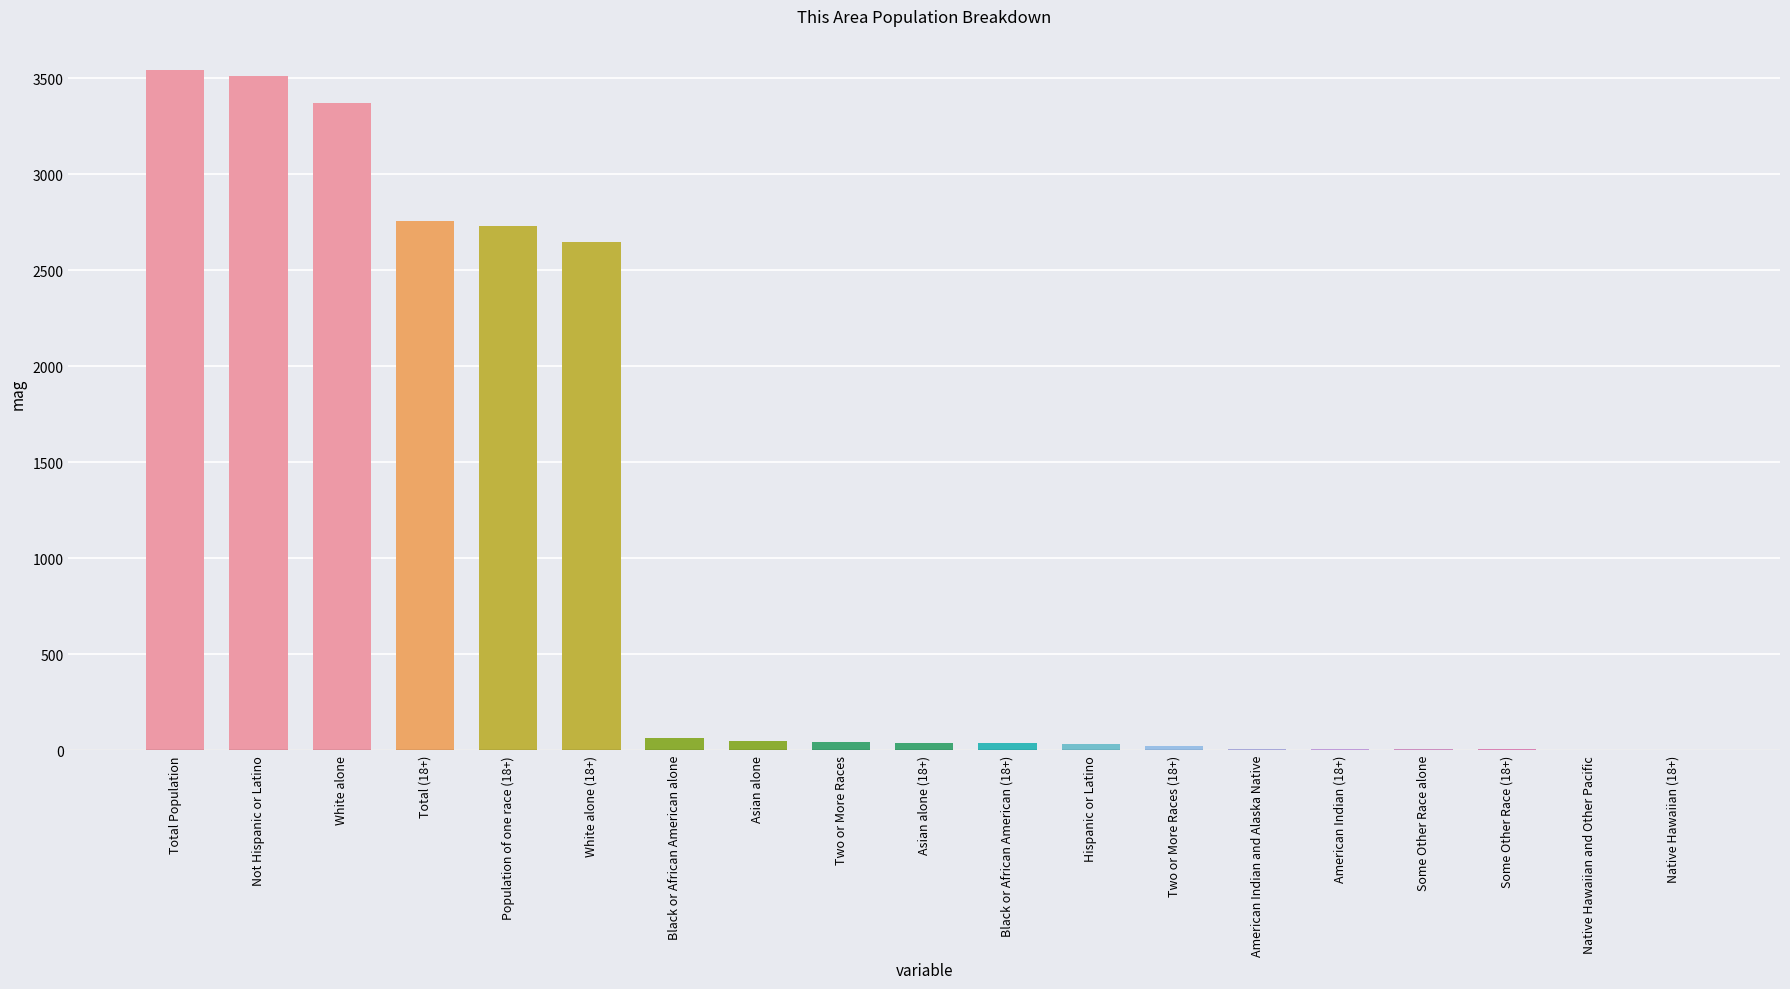

Where is the data nearest to the value 1771?

White alone (18+)